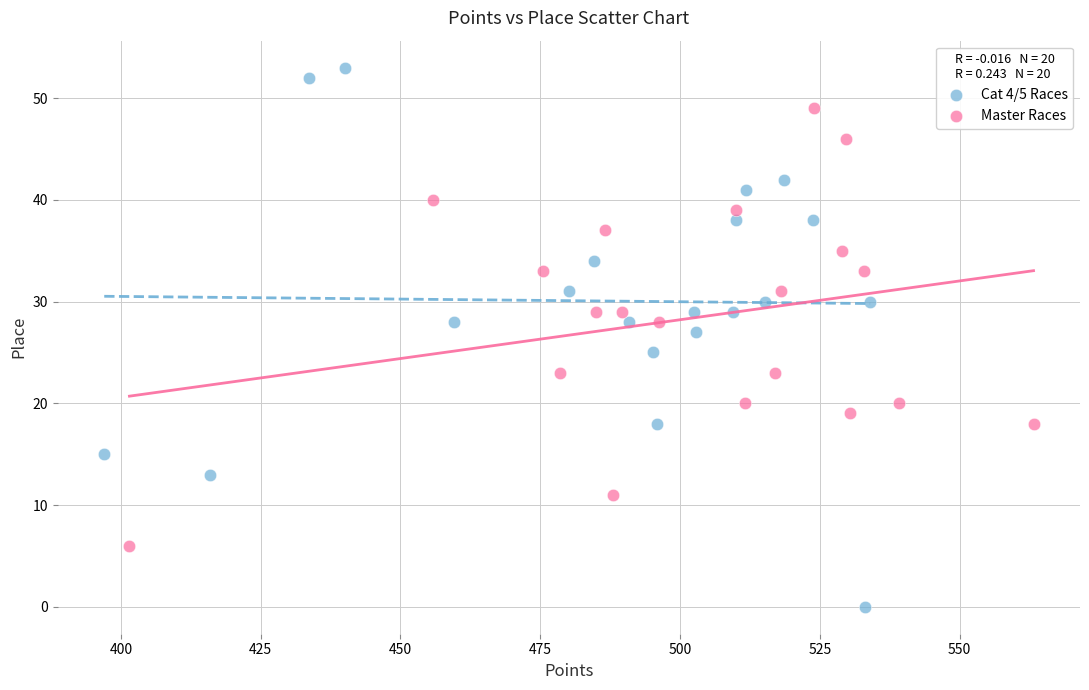

Which series contains the highest Y value?

Cat 4/5 Races